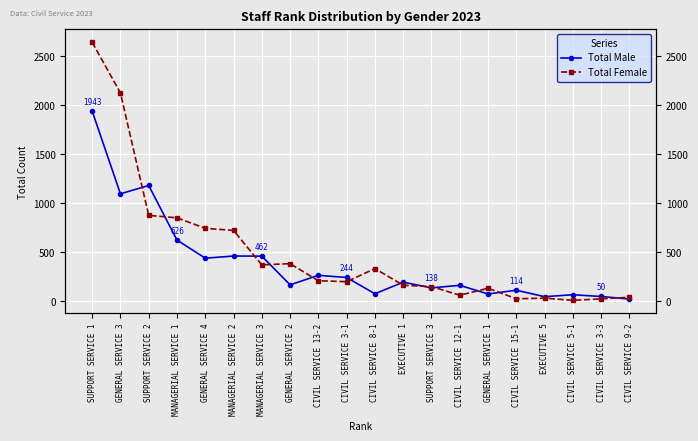

Which series changed the most between SUPPORT SERVICE 1 and GENERAL SERVICE 1?

Total Female